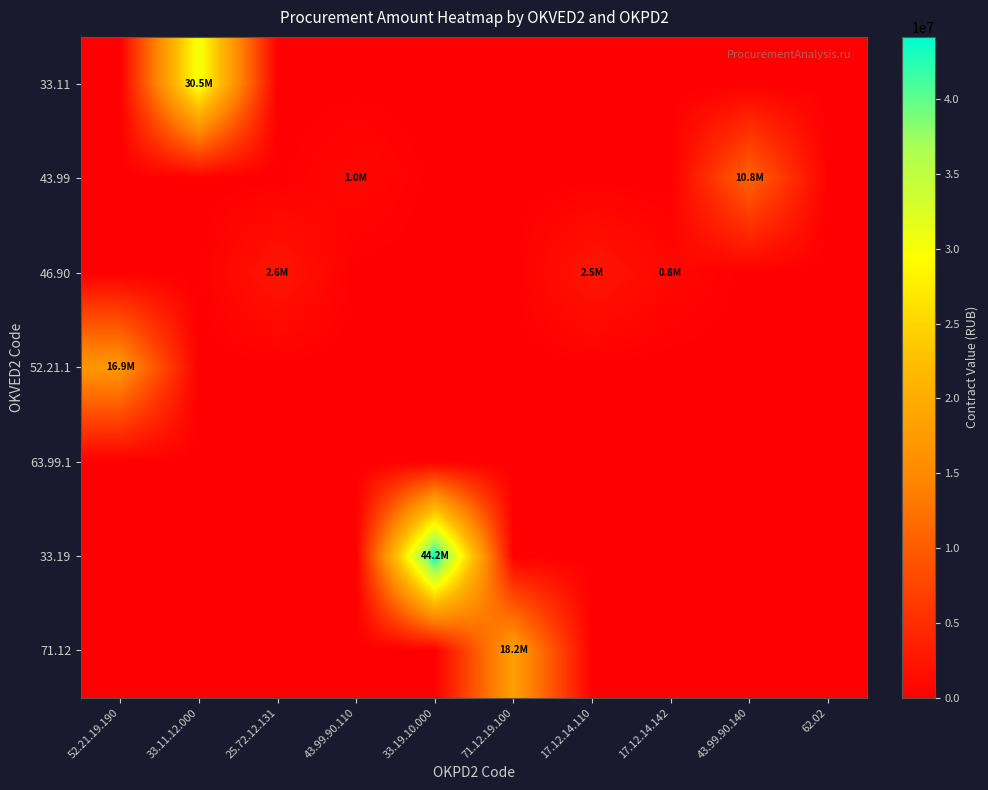

Reading left to right, list all the values displayed in this chart.

33.11: 52.21.19.190=0.0	33.11.12.000=30502717.6	25.72.12.131=0.0	43.99.90.110=0.0	33.19.10.000=0.0	71.12.19.100=0.0	17.12.14.110=0.0	17.12.14.142=0.0	43.99.90.140=0.0	62.02=0.0
43.99: 52.21.19.190=0.0	33.11.12.000=0.0	25.72.12.131=0.0	43.99.90.110=958776.0	33.19.10.000=0.0	71.12.19.100=0.0	17.12.14.110=0.0	17.12.14.142=0.0	43.99.90.140=10775916.0	62.02=0.0
46.90: 52.21.19.190=0.0	33.11.12.000=0.0	25.72.12.131=2556000.0	43.99.90.110=0.0	33.19.10.000=0.0	71.12.19.100=0.0	17.12.14.110=2544560.0	17.12.14.142=831168.0	43.99.90.140=0.0	62.02=0.0
52.21.1: 52.21.19.190=16893371.2	33.11.12.000=0.0	25.72.12.131=0.0	43.99.90.110=0.0	33.19.10.000=0.0	71.12.19.100=0.0	17.12.14.110=0.0	17.12.14.142=0.0	43.99.90.140=0.0	62.02=0.0
63.99.1: 52.21.19.190=0.0	33.11.12.000=0.0	25.72.12.131=0.0	43.99.90.110=0.0	33.19.10.000=0.0	71.12.19.100=0.0	17.12.14.110=0.0	17.12.14.142=0.0	43.99.90.140=0.0	62.02=0.0
33.19: 52.21.19.190=0.0	33.11.12.000=0.0	25.72.12.131=0.0	43.99.90.110=0.0	33.19.10.000=44162464.8	71.12.19.100=0.0	17.12.14.110=0.0	17.12.14.142=0.0	43.99.90.140=0.0	62.02=0.0
71.12: 52.21.19.190=0.0	33.11.12.000=0.0	25.72.12.131=0.0	43.99.90.110=0.0	33.19.10.000=0.0	71.12.19.100=18209908.4	17.12.14.110=0.0	17.12.14.142=0.0	43.99.90.140=0.0	62.02=0.0